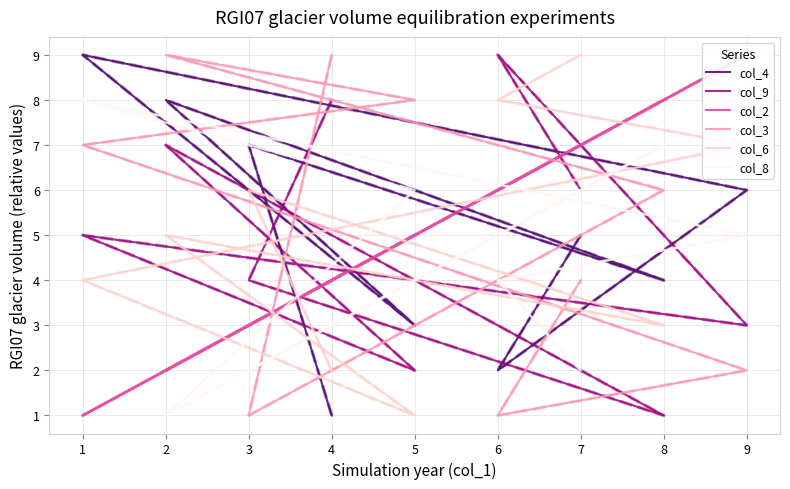

True or false: col_4 has more than 0 points higher than both neighbors.

True